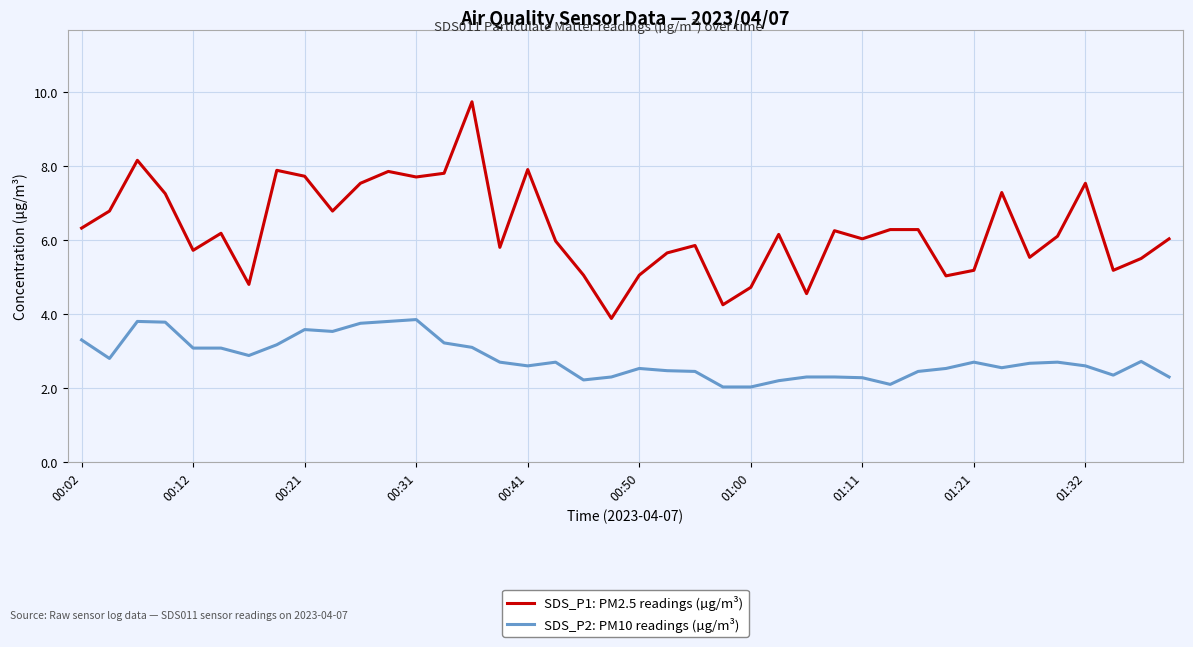

True or false: SDS_P2: PM10 readings (µg/m³) and SDS_P1: PM2.5 readings (µg/m³) intersect in this chart.

False